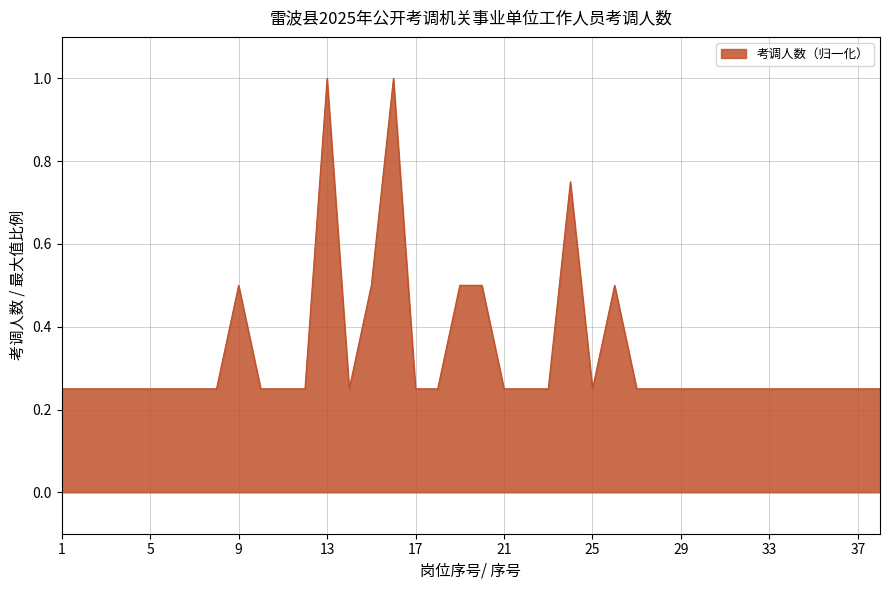

How many values are between 0 and 1?

38